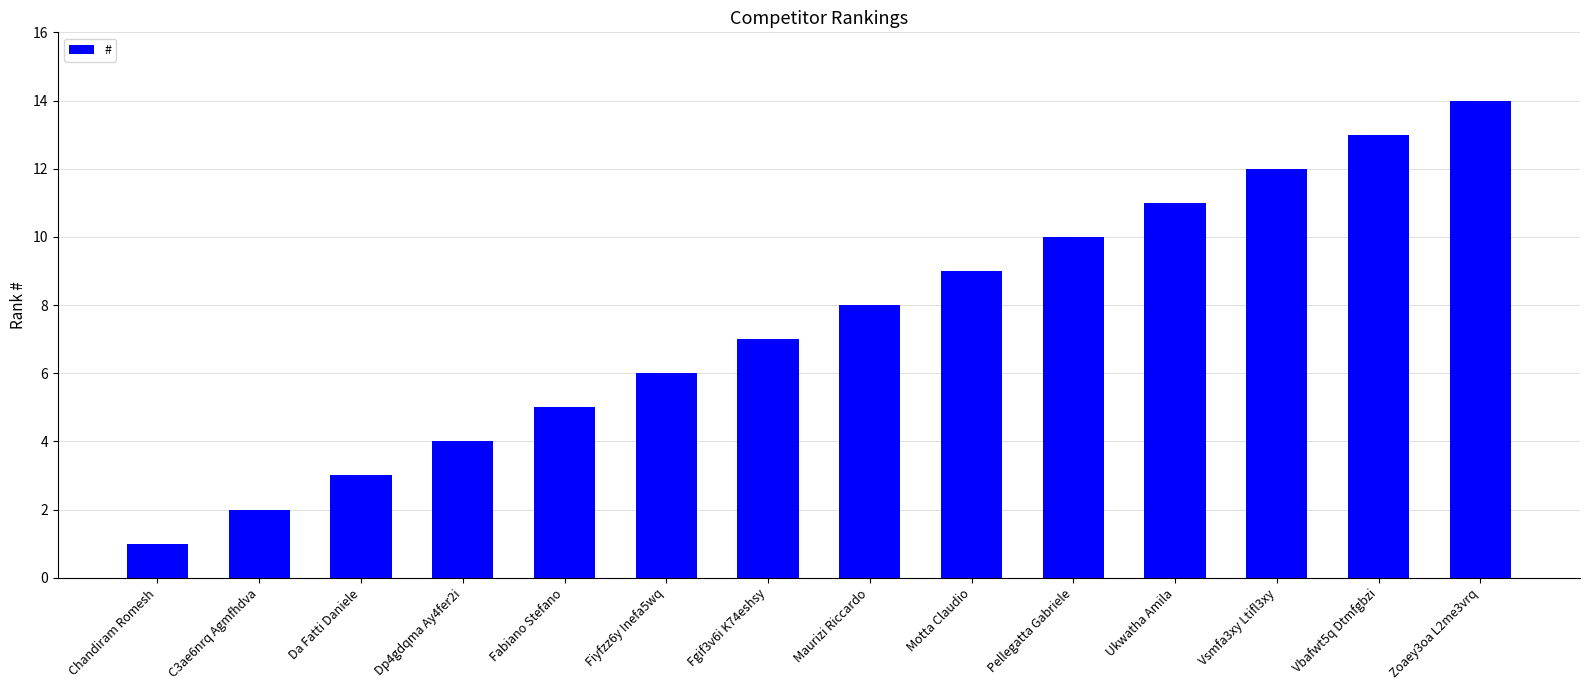

How many data points does each series have?

14